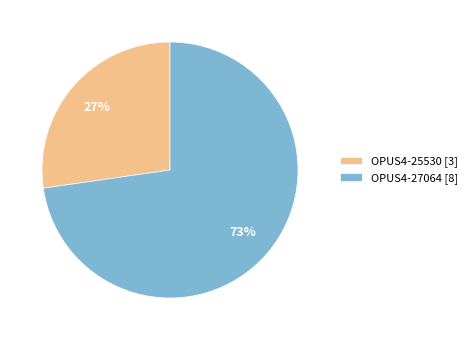

Is it true that OPUS4-25530 is 27% of the pie?

True